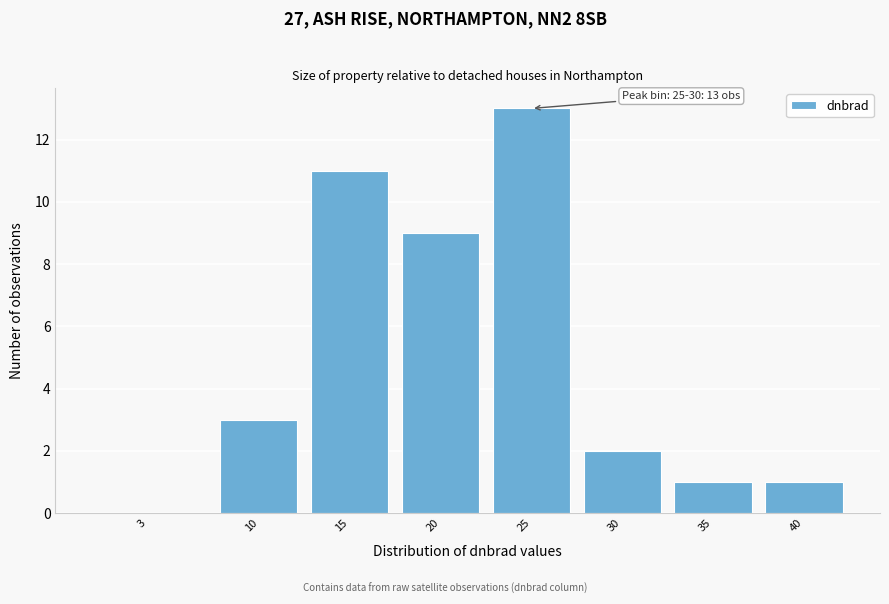

Reading left to right, transcribe all the data shown in this chart.

3=0	10=3	15=11	20=9	25=13	30=2	35=1	40=1